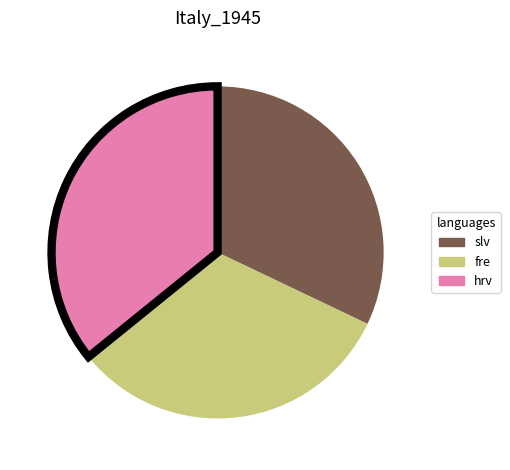

Count the number of slices in the pie.

3